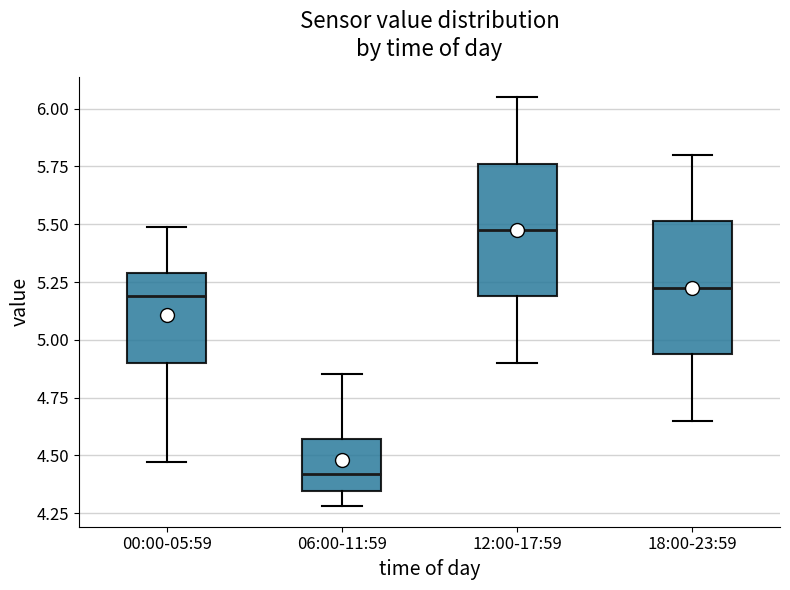

Which box has the lowest median line?

06:00-11:59